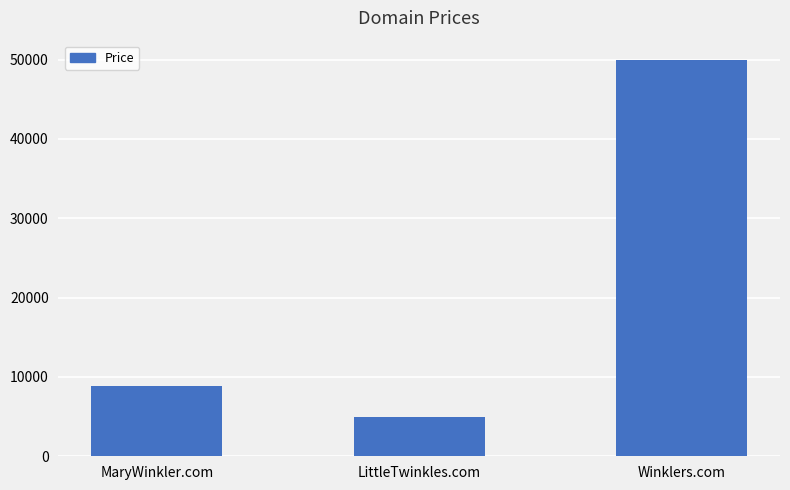

What is the change in value from LittleTwinkles.com to Winklers.com?

+45000